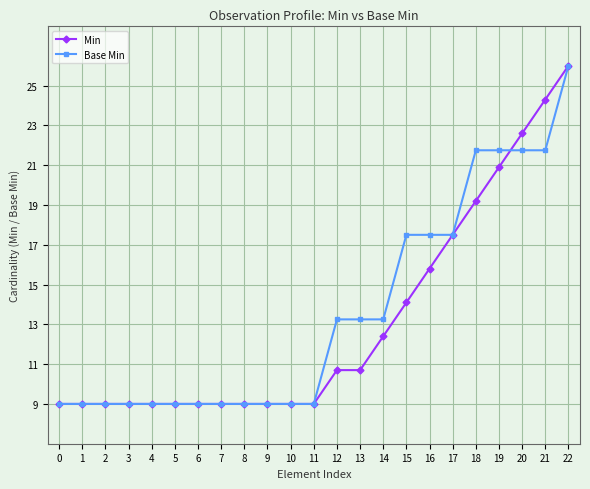

The value of Min at 18 is 19.2. True or false?

True